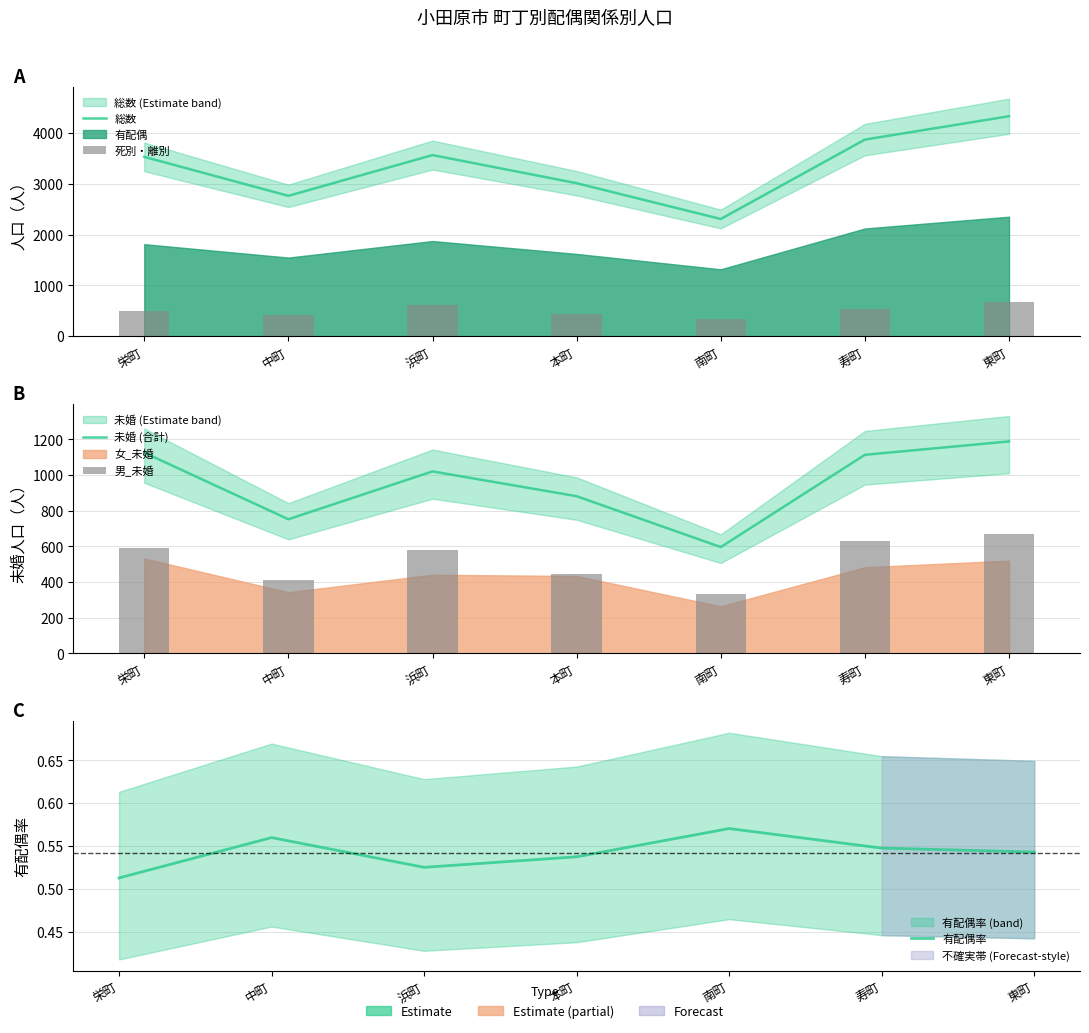

Read the 男_未婚 value at 中町.

409.0